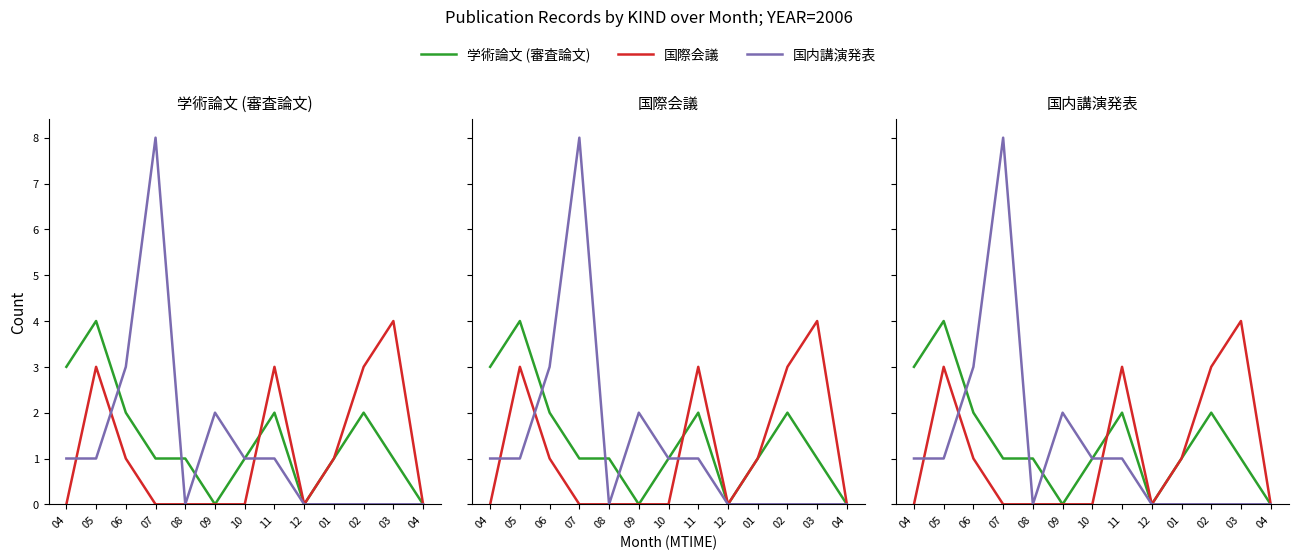

Is it true that 国内講演発表 equals 0 at 01?

True